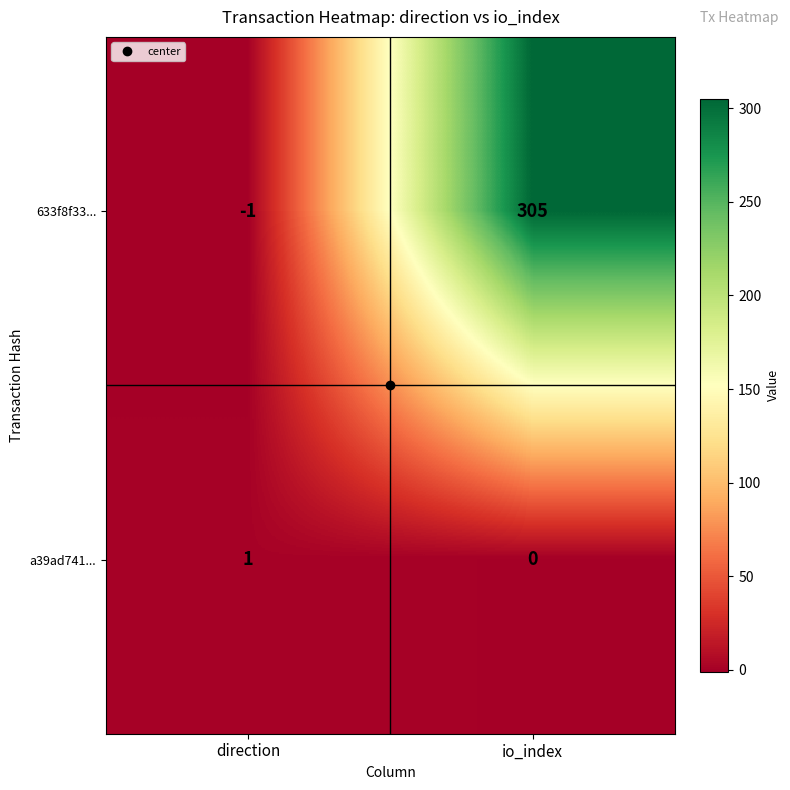

What is the average value of the 633f8f33... series?

152